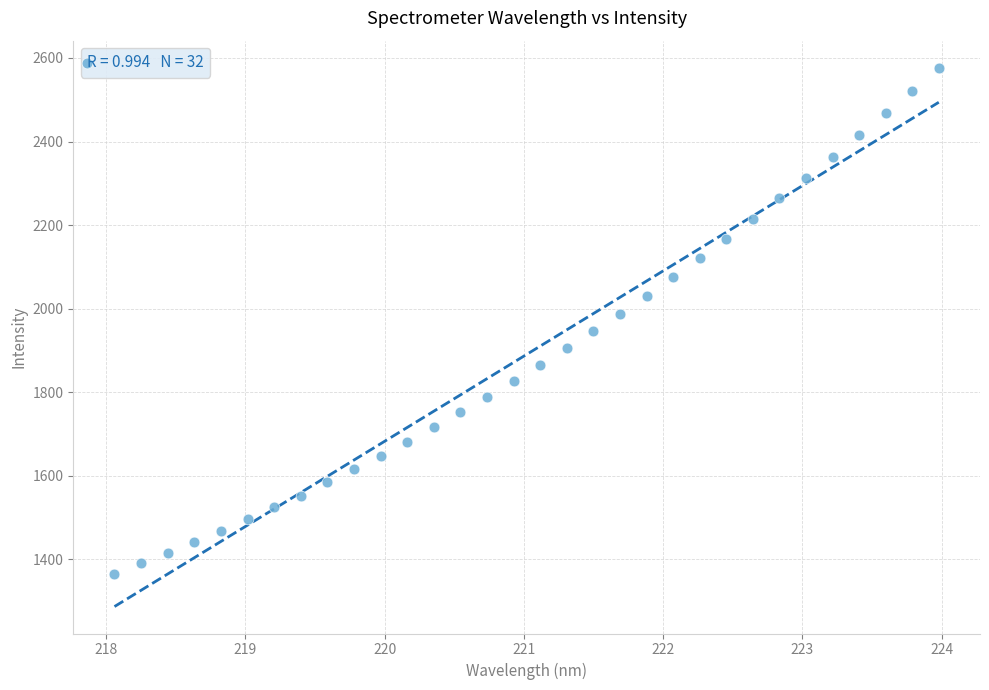

What is the range of X values (max minus min)?

5.9